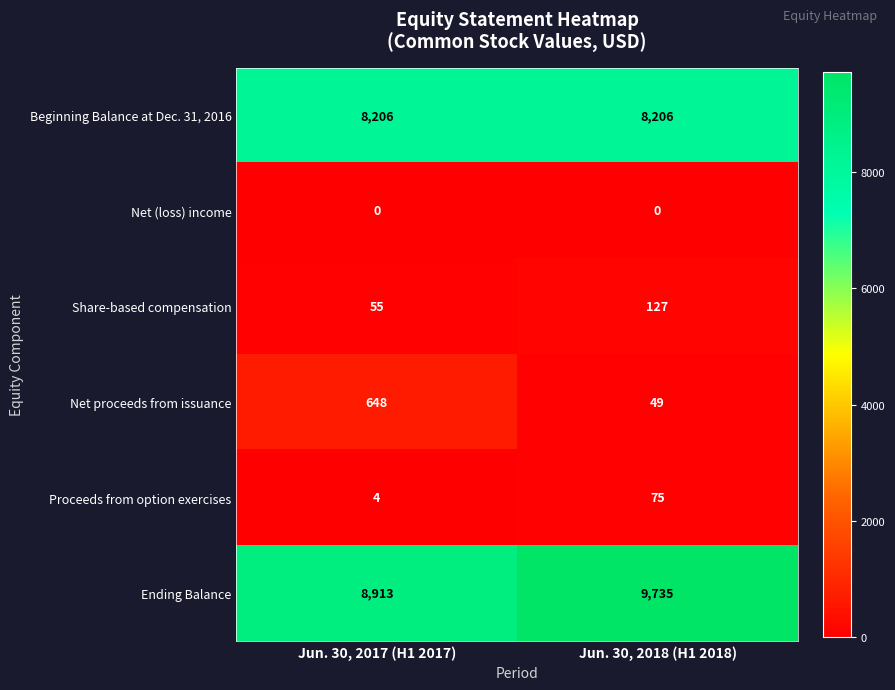

At Jun. 30, 2017 (H1 2017), list the series in order from smallest to largest.

Net (loss) income, Proceeds from option exercises, Share-based compensation, Net proceeds from issuance, Beginning Balance at Dec. 31, 2016, Ending Balance